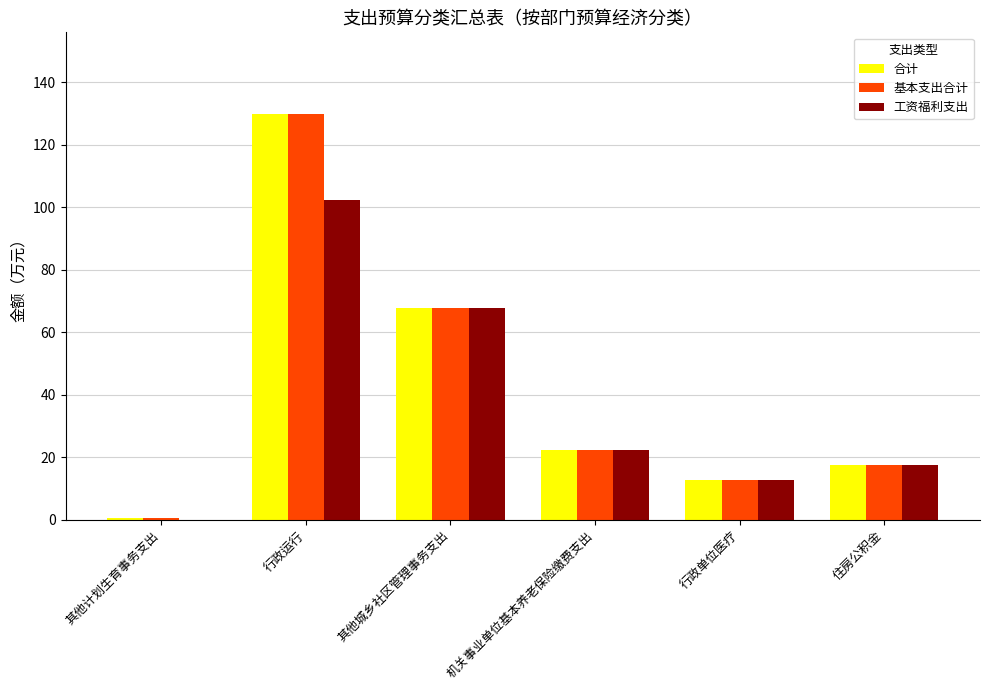

The value of 合计 at 行政运行 is 218.1. True or false?

False